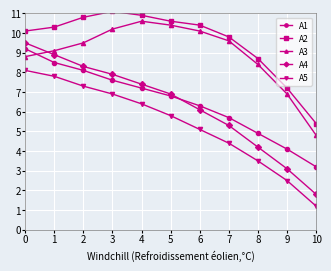

True or false: A1 has more than 2 points higher than both neighbors.

False